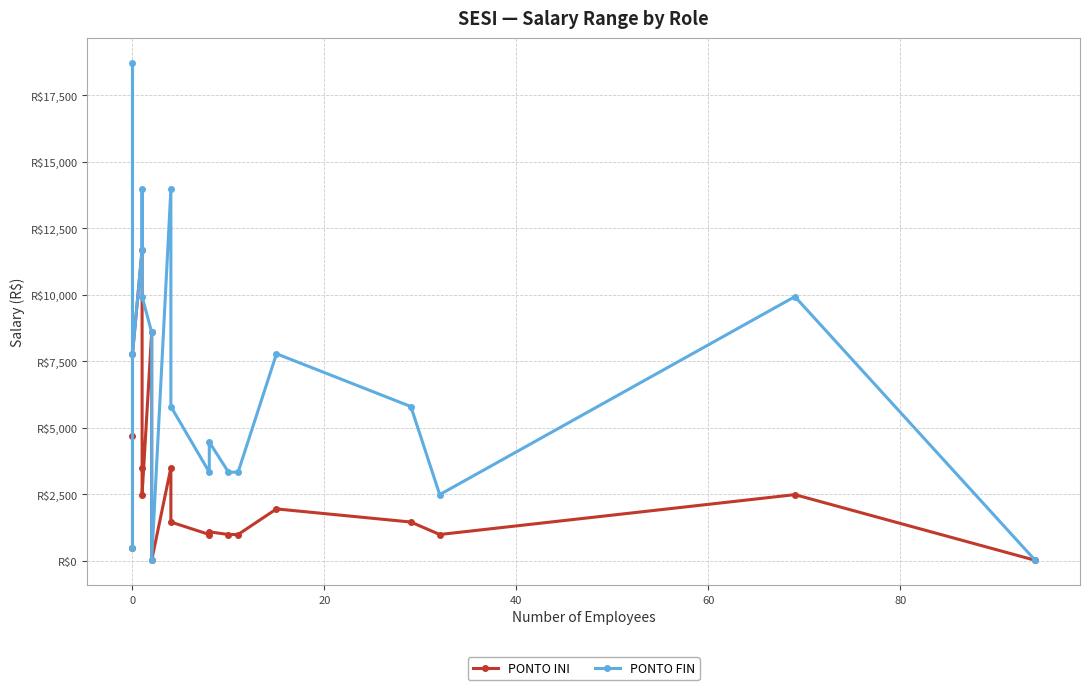

What is the value of the PONTO FIN point at the 18th from the left?

9929.8